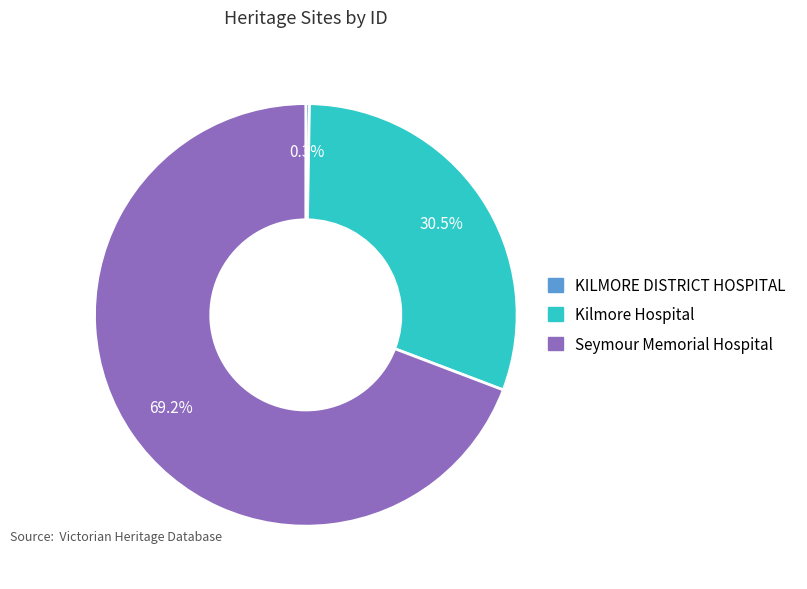

Rank the categories by value from highest to lowest.

Seymour Memorial Hospital, Kilmore Hospital, KILMORE DISTRICT HOSPITAL